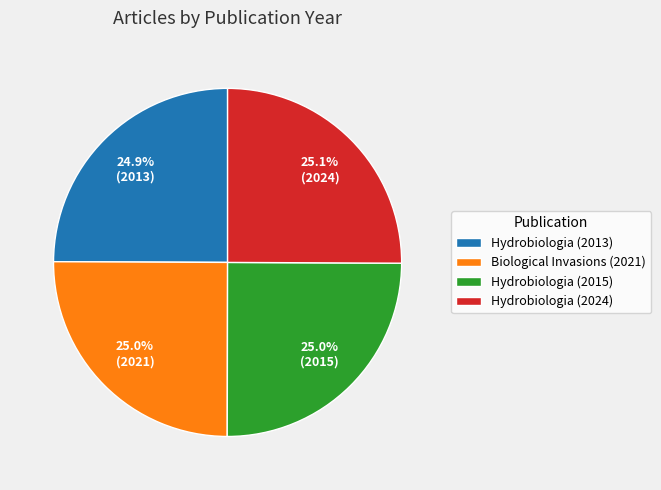

Combined, what portion of the pie is Hydrobiologia (2013) and Hydrobiologia (2024)?

50.0%